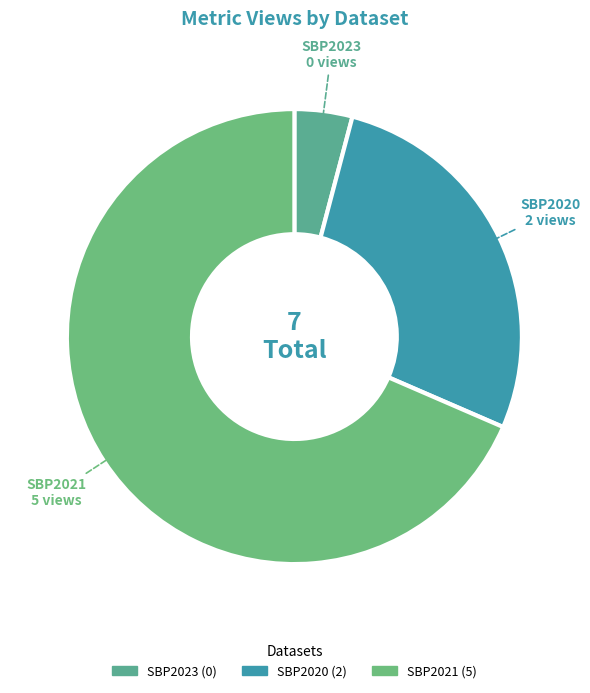

Which category has the biggest portion of the pie?

SBP2021